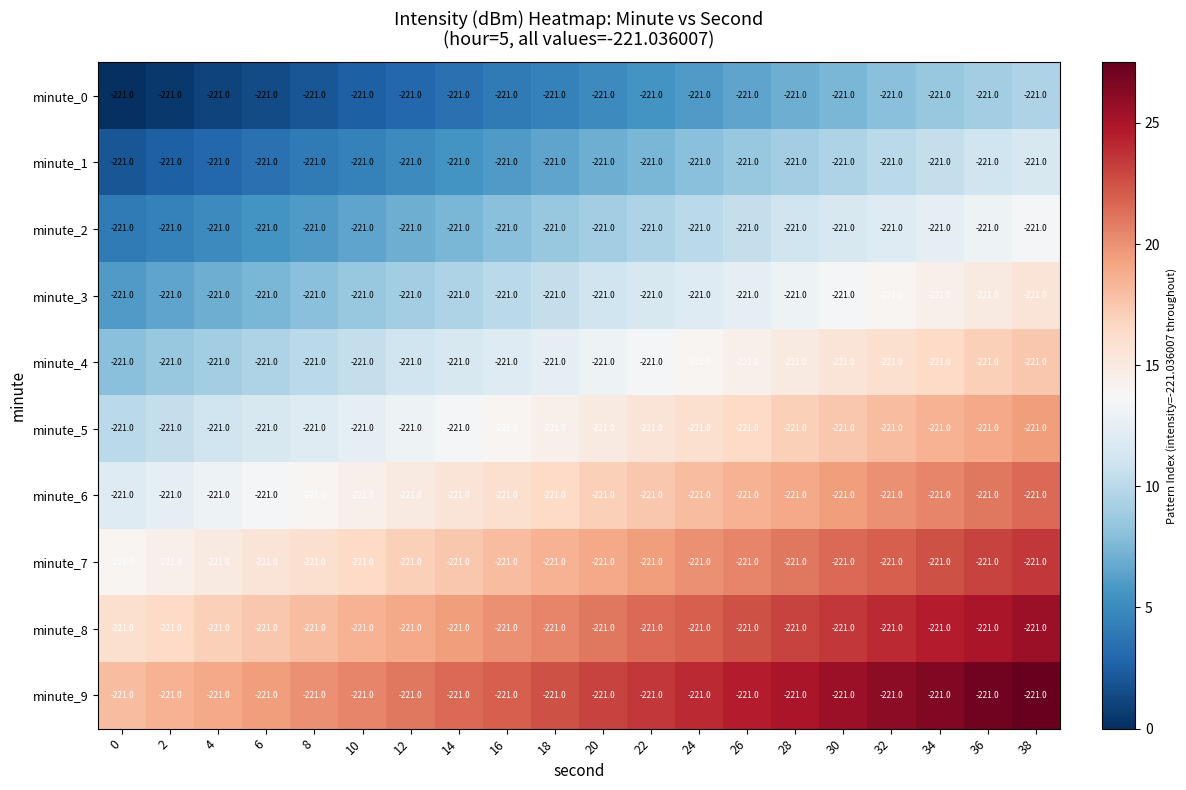

How many data points in minute_3 are above 11?

9